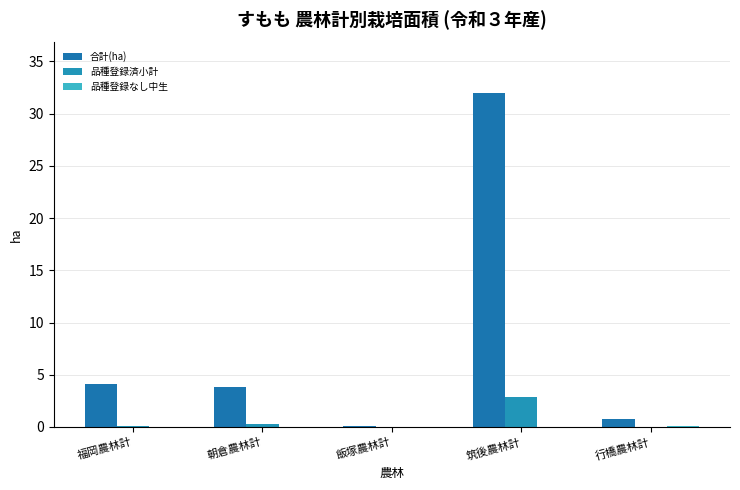

How many categories are shown in the chart?

5